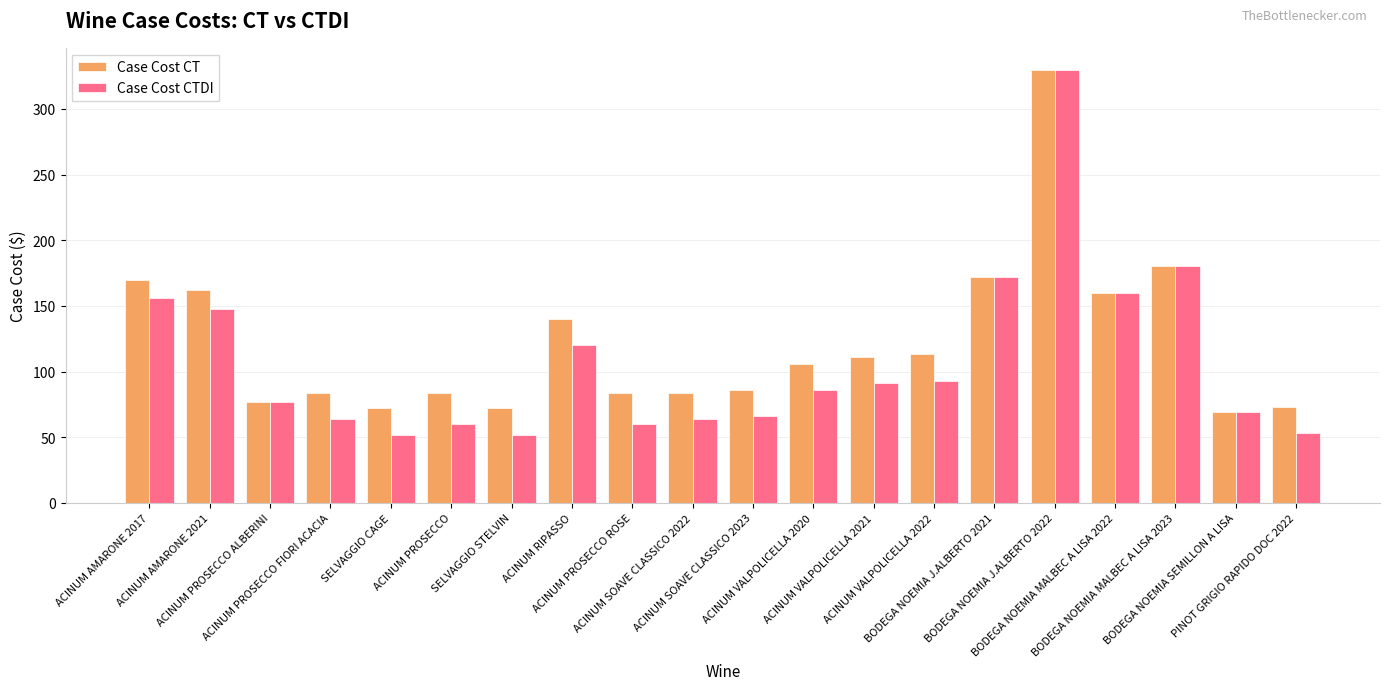

Count the number of data series in this chart.

2